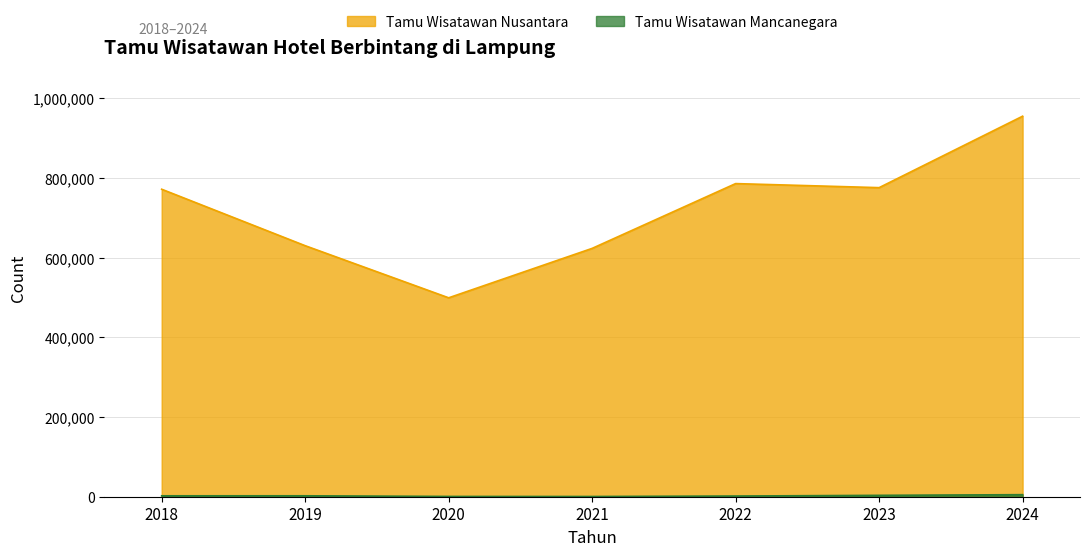

At which category does Tamu Wisatawan Nusantara reach its first local valley?

2020